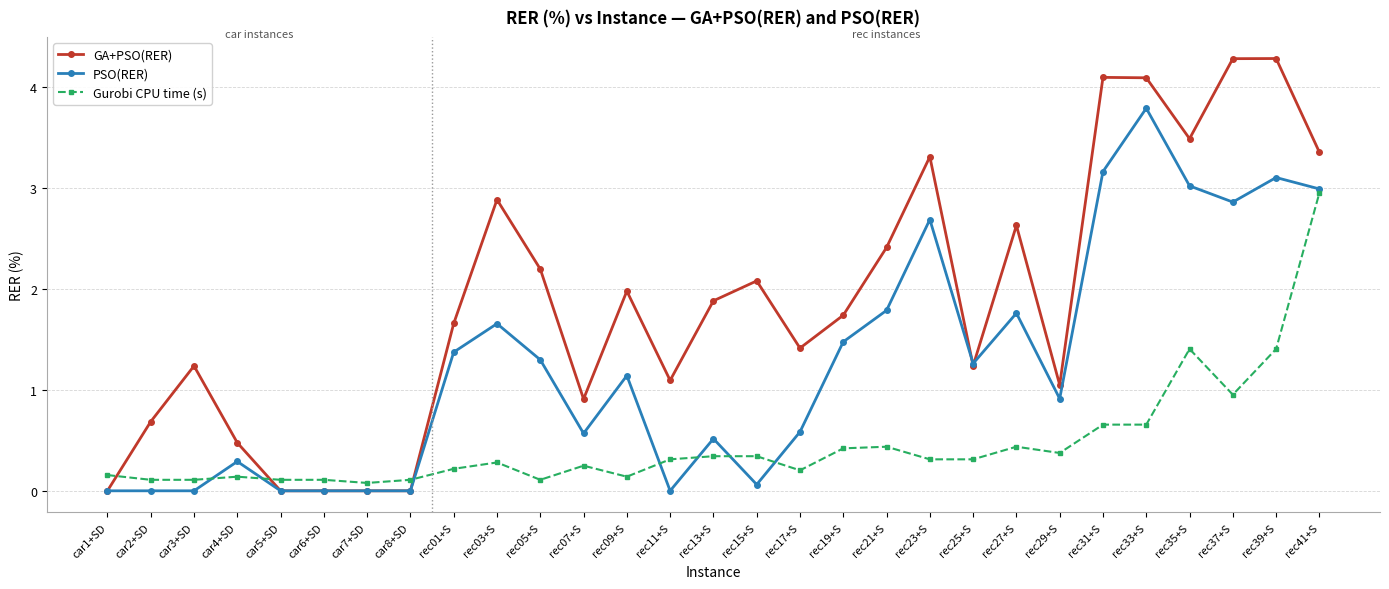

How many distinct data groups are displayed?

3